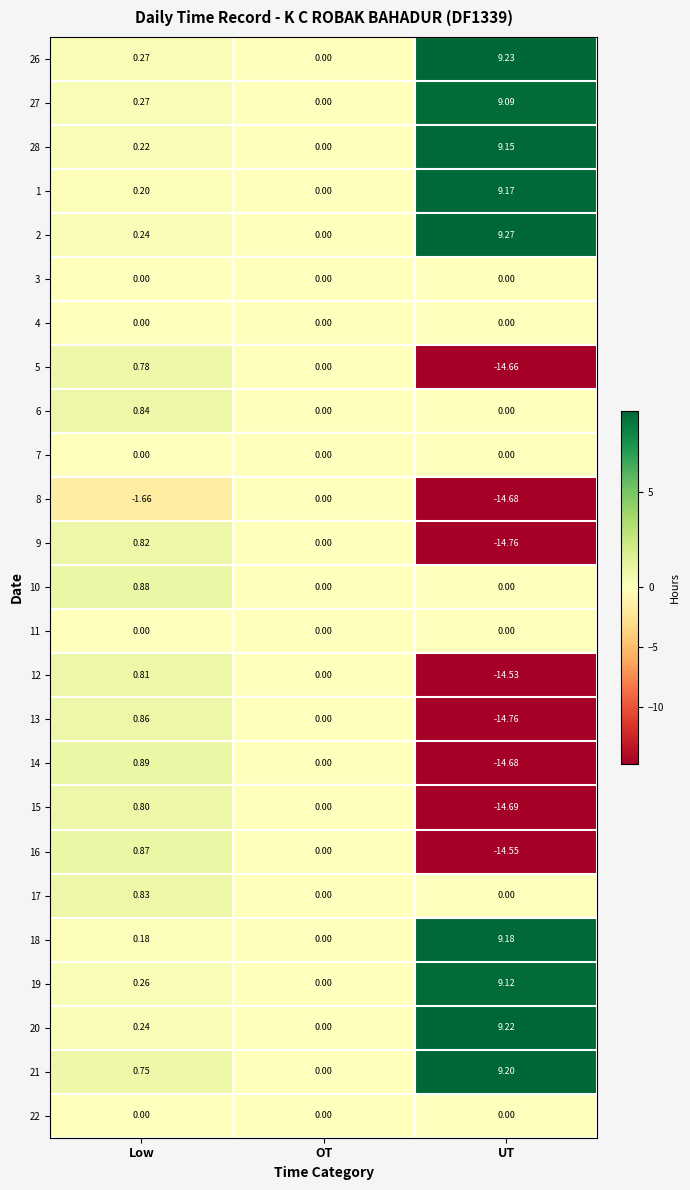

At which label does 26 reach its peak?

UT